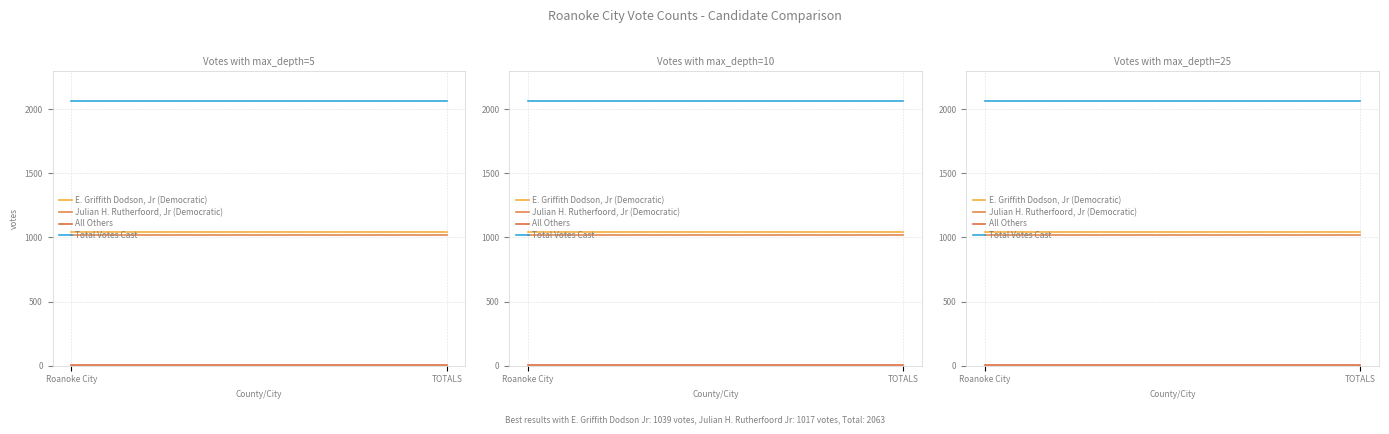

What is the highest value of the Total Votes Cast series?

2063